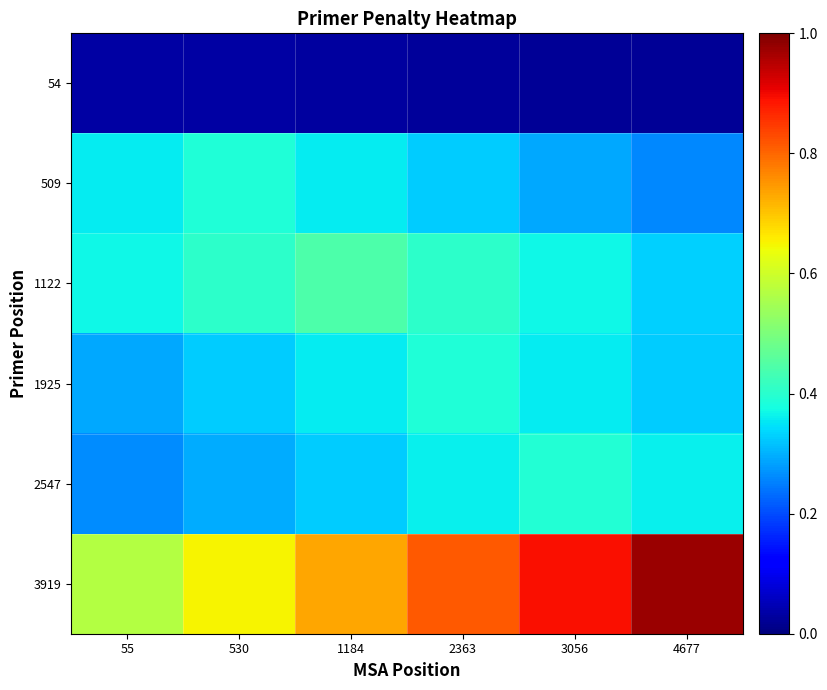

Between 1184 and 3056, which series saw the biggest shift?

3919